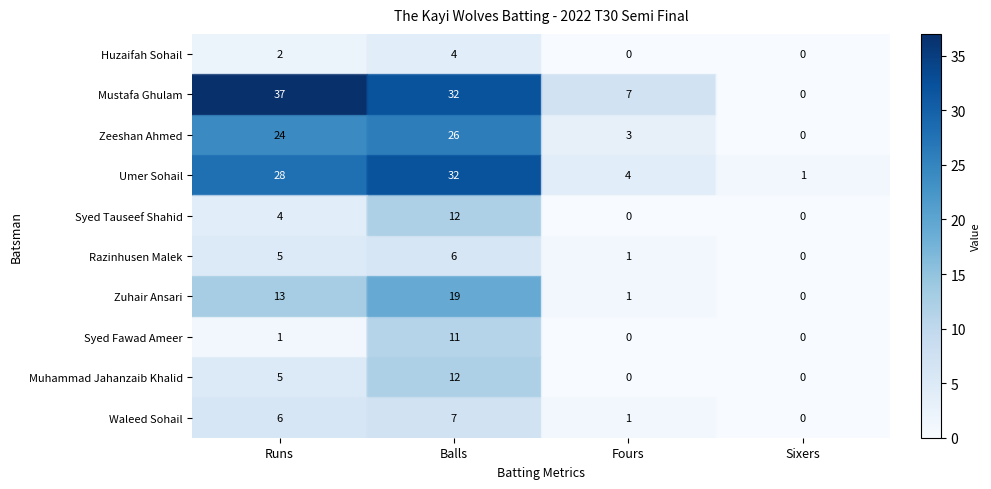

What is the difference between the maximum and second lowest values in the Huzaifah Sohail series?

4